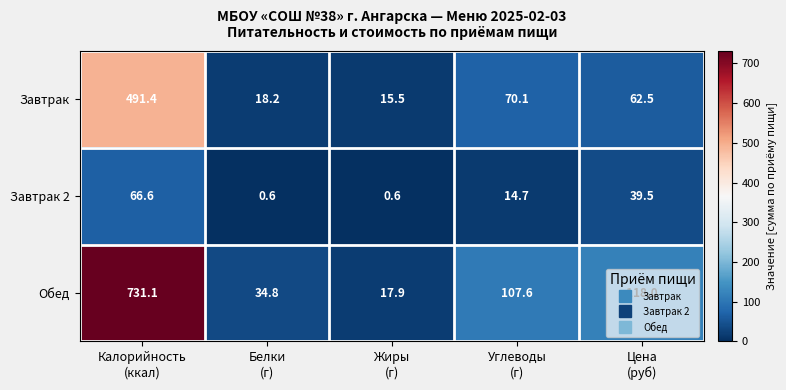

How many data points does each series have?

5